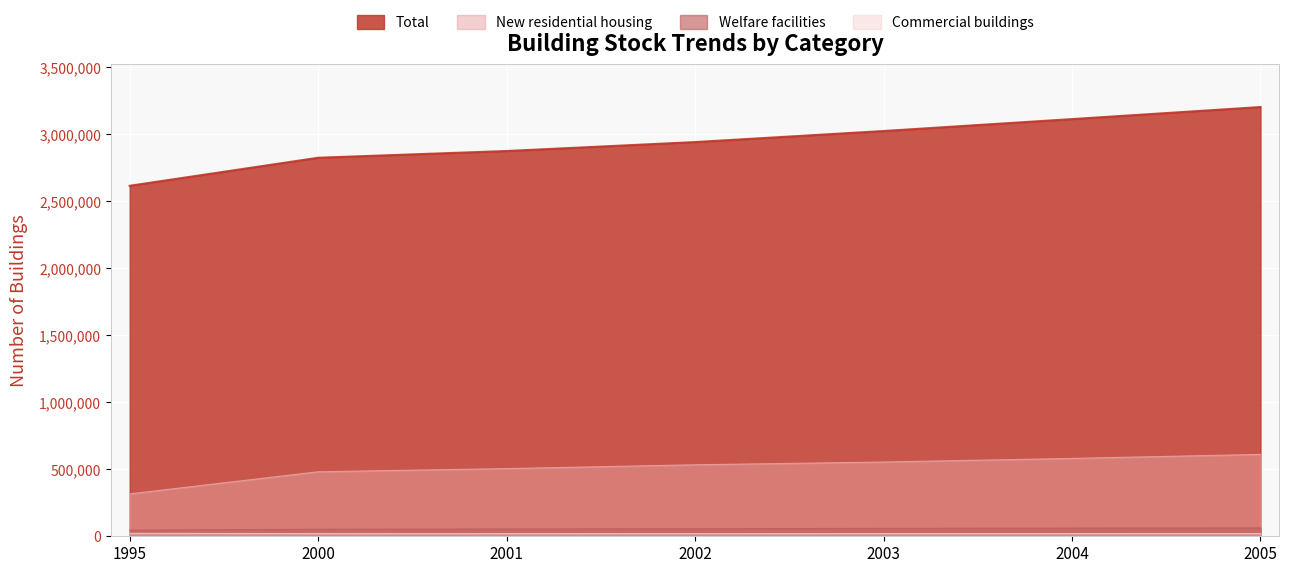

Reading left to right, list all the values displayed in this chart.

Total: 1995=2616728	2000=2826029	2001=2876317	2002=2943060	2003=3025570	2004=3114542	2005=3204584
New residential housing: 1995=316420	2000=481607	2001=505250	2002=533709	2003=554455	2004=581294	2005=611208
Welfare facilities: 1995=45509	2000=52780	2001=54434	2002=56622	2003=59178	2004=60920	2005=62308
Commercial buildings: 1995=21780	2000=19881	2001=20052	2002=20116	2003=20267	2004=20563	2005=20637